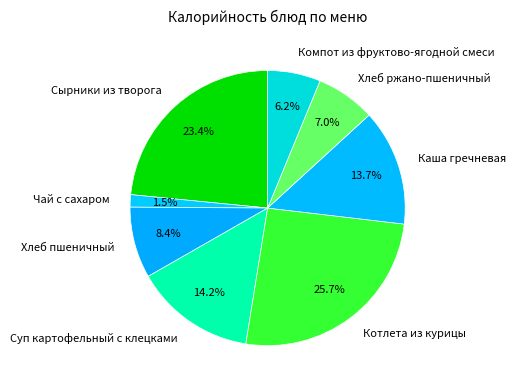

True or false: Котлета из курицы accounts for 26% of the total.

True